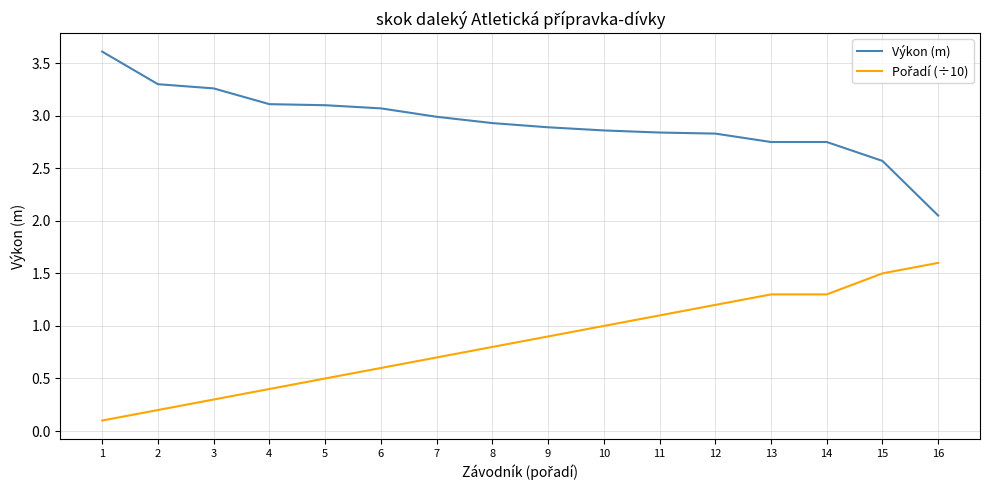

What is the spread (max minus min) of values at 4?

2.7